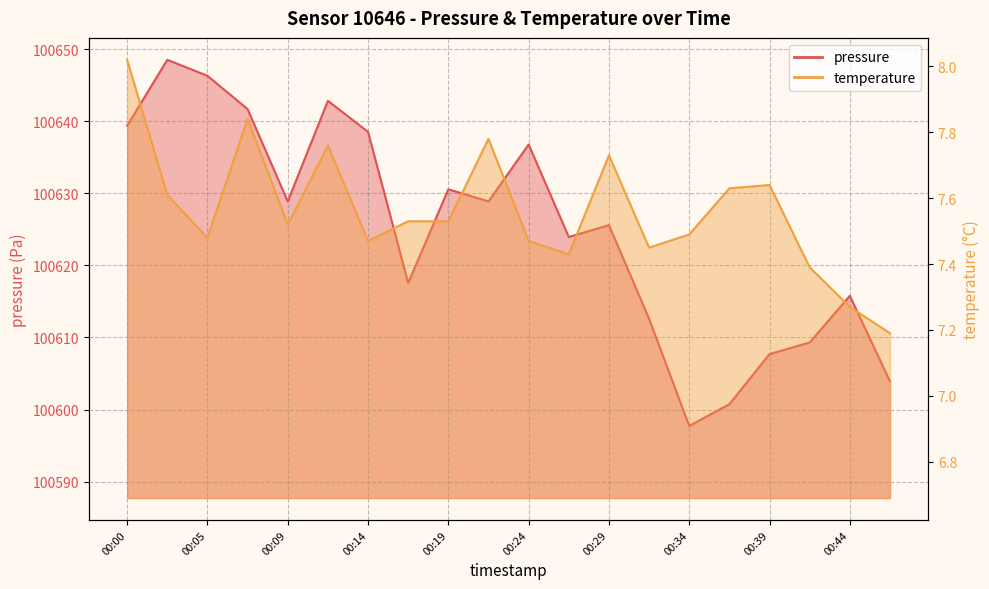

True or false: pressure has more than 0 points higher than both neighbors.

True